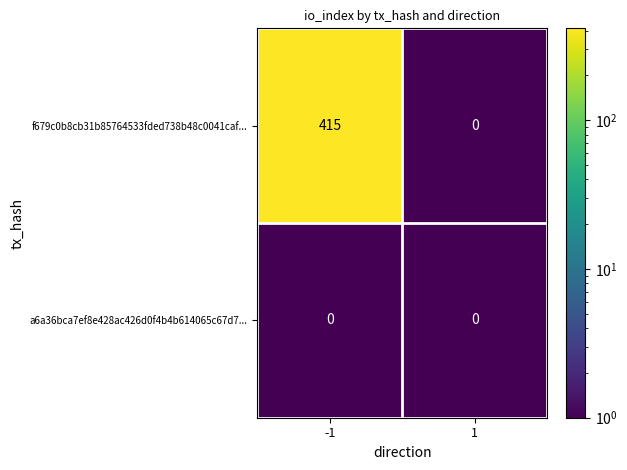

What is the difference between the f679c0b8cb31b85764533fded738b48c0041caf... values at 1 and -1?

415